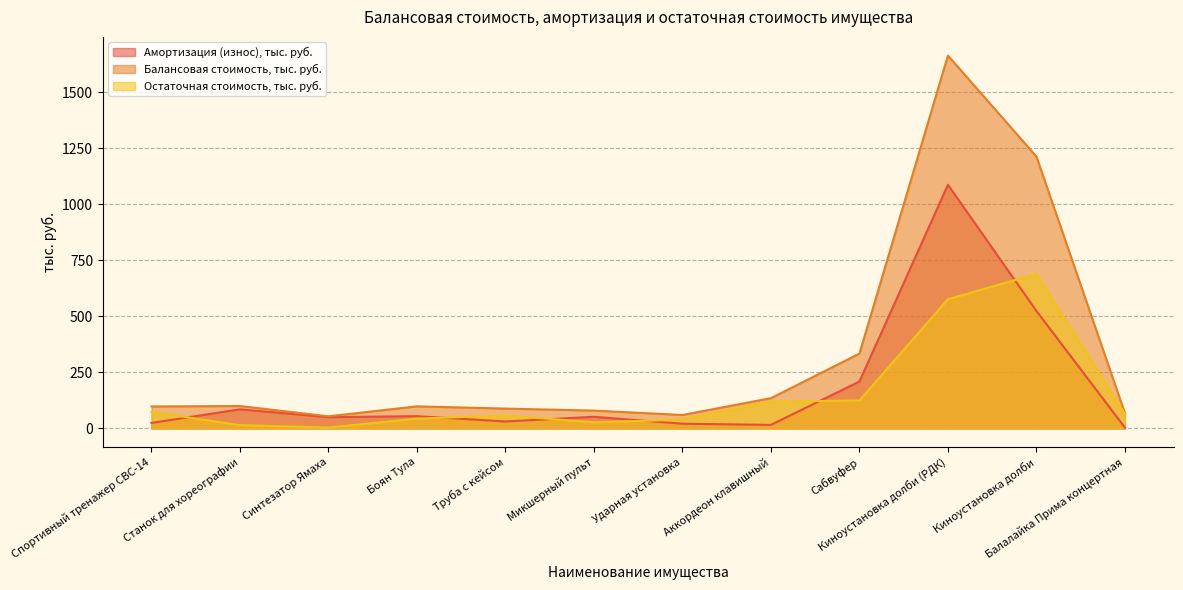

Does the chart display data point markers on the line(s)?

No